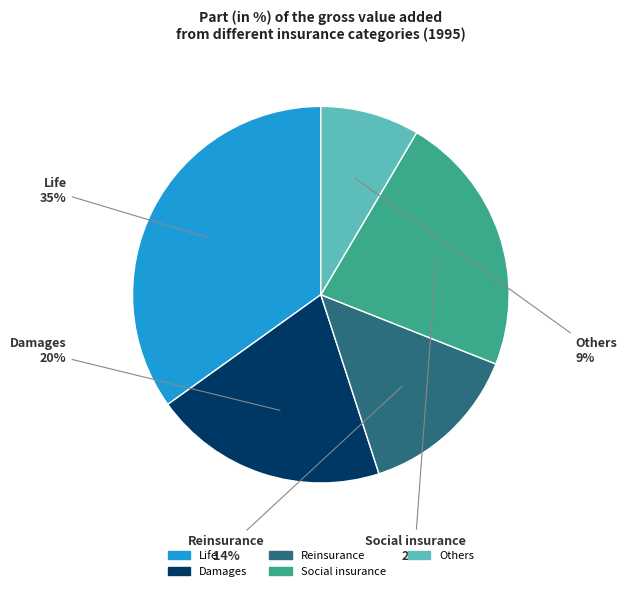

Which slice is the smallest?

Others